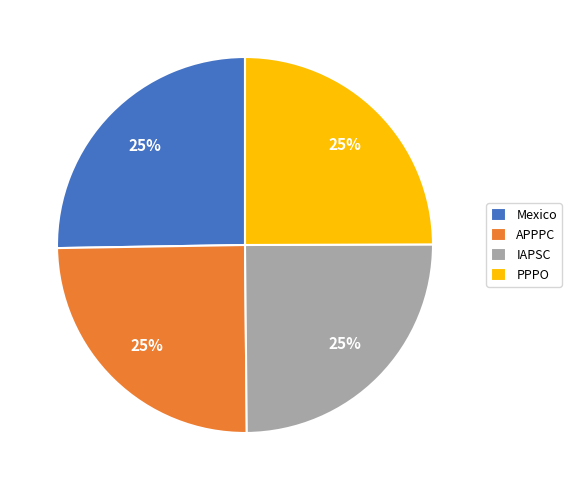

To the nearest percent, what is the combined percentage of Mexico and PPPO?

50%